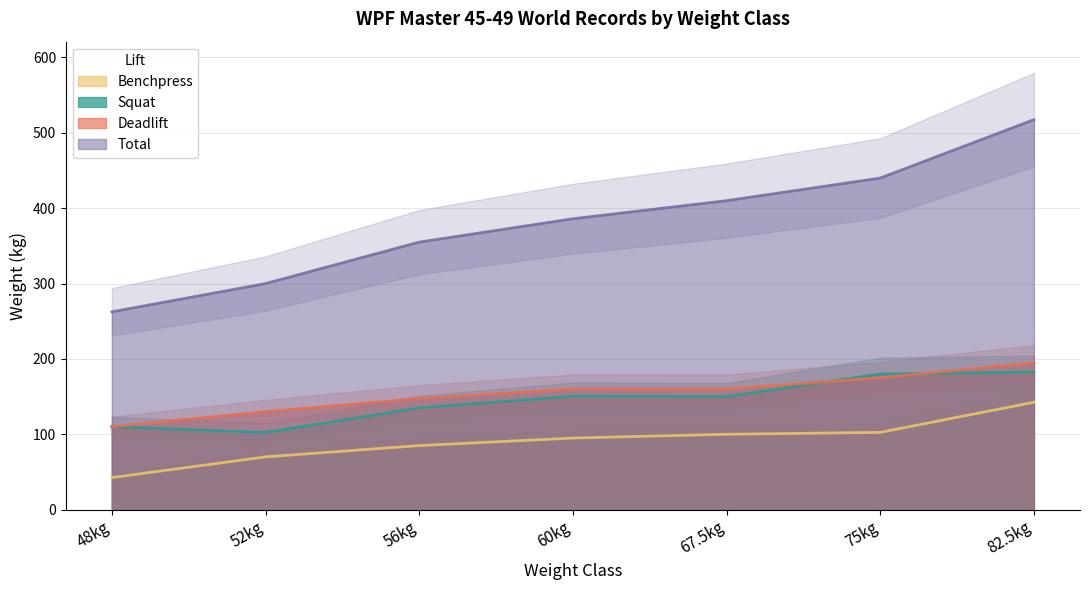

Which has a higher value, 56kg or 48kg?

56kg